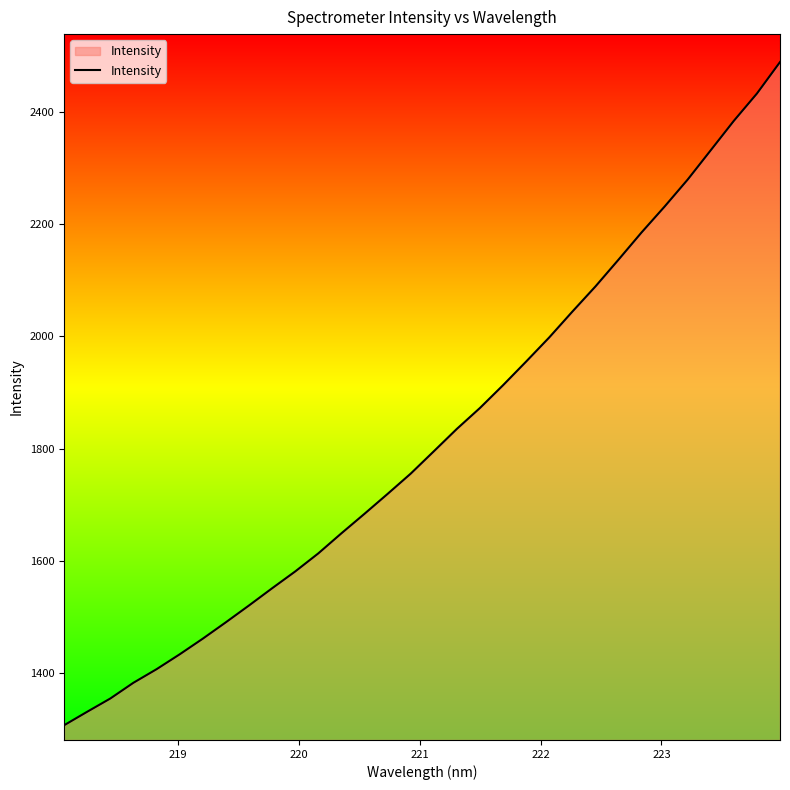

What is the greatest value displayed?

2488.1